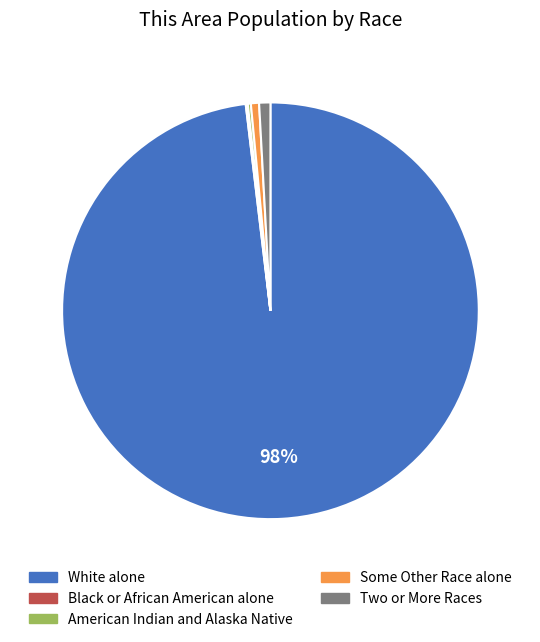

True or false: Some Other Race alone accounts for 11% of the total.

False